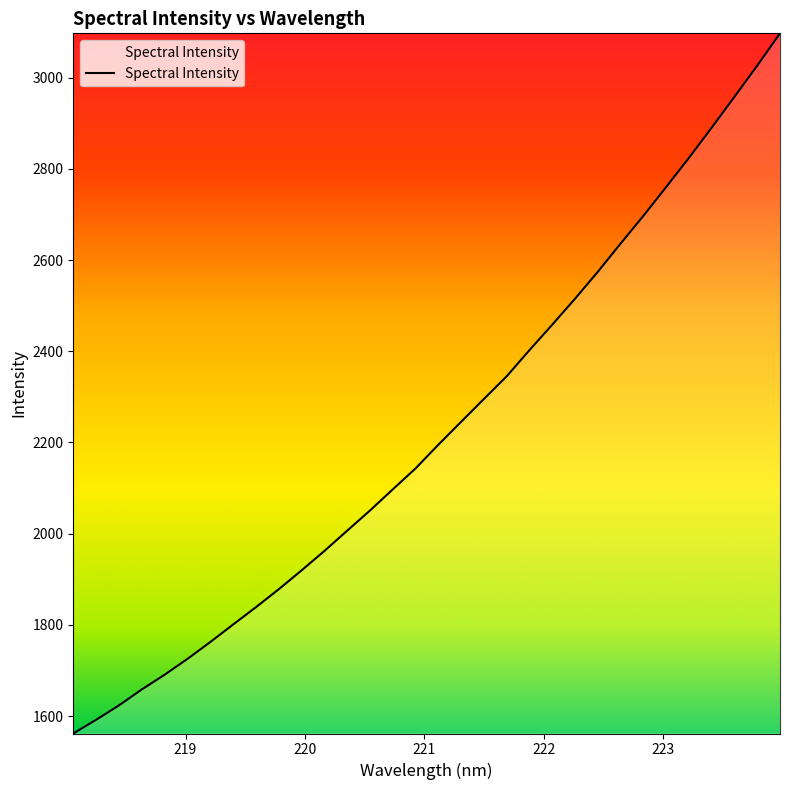

What is the smallest value displayed?

1561.6